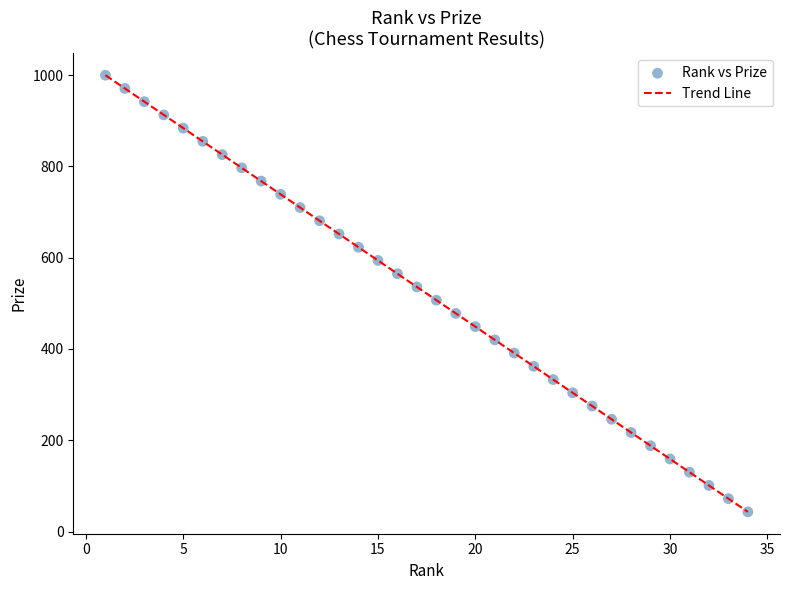

What is the minimum value shown in the chart?

43.0